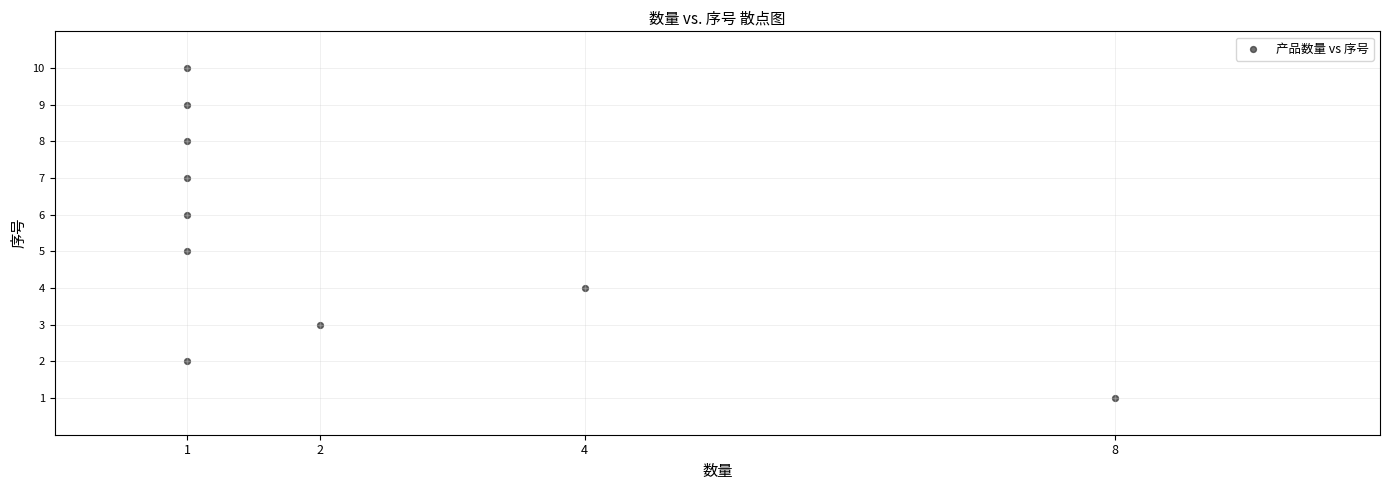

What is the average Y value?

6